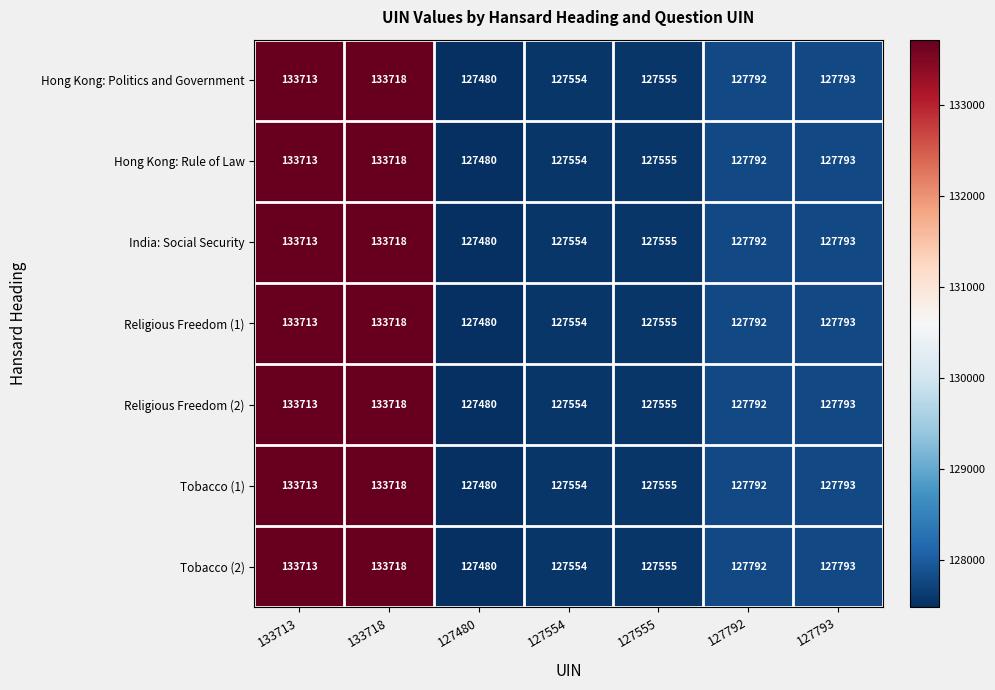

True or false: Tobacco (2) has a value of 133713 at 133713.

True